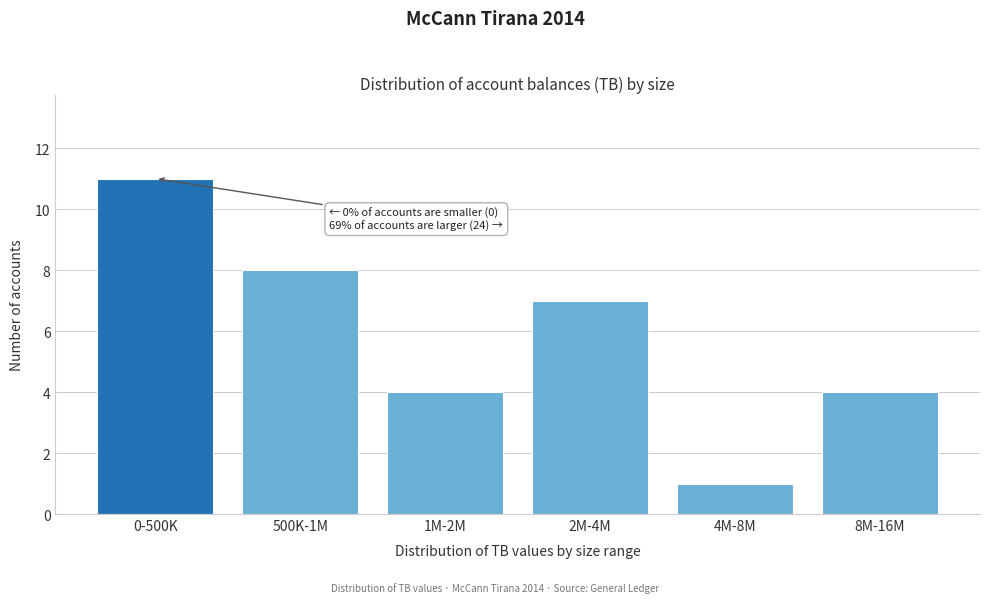

Reading left to right, extract all data points from this chart.

11	8	4	7	1	4